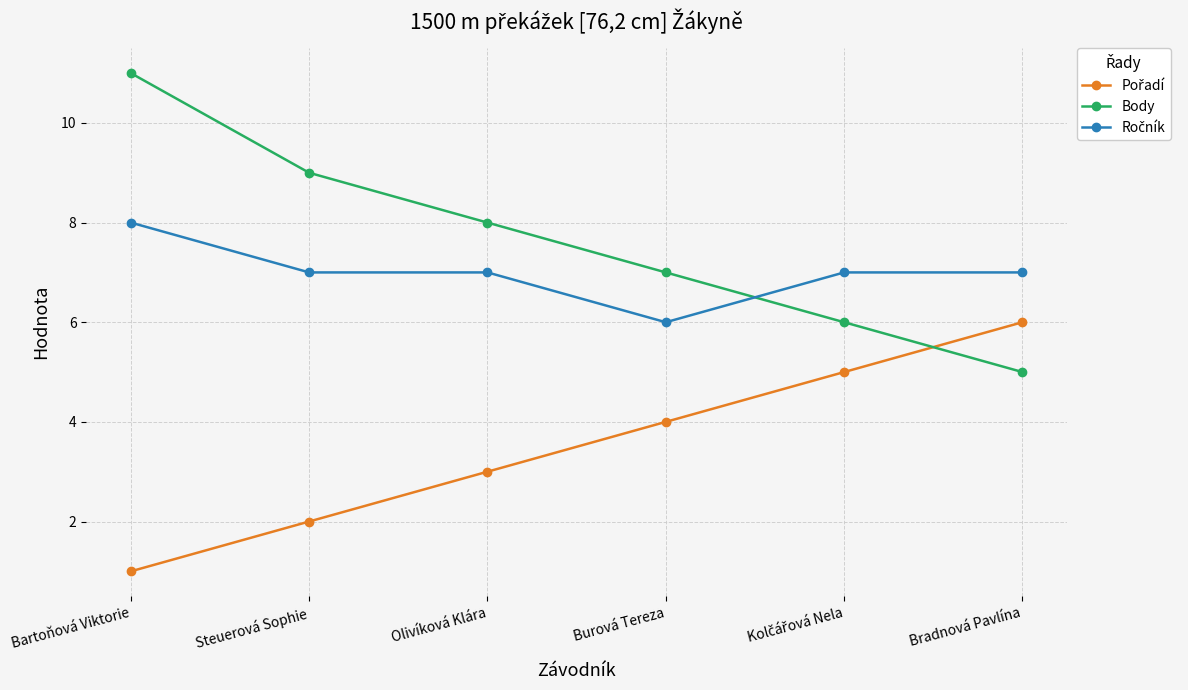

What is the average value of the Body series?

8